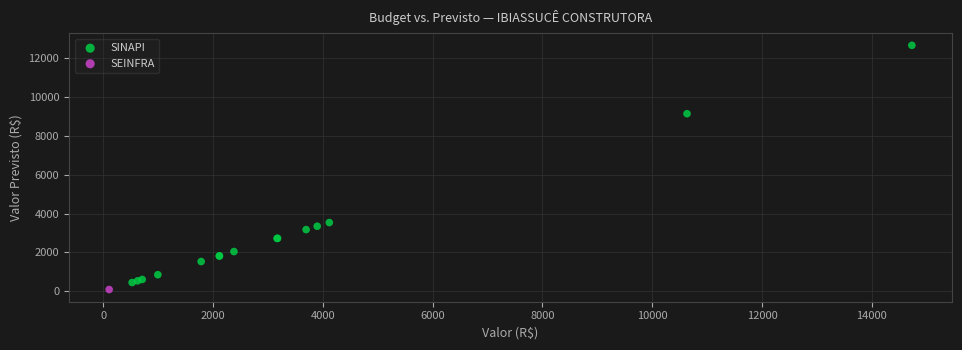

What are all the series names shown in the legend?

SINAPI, SEINFRA